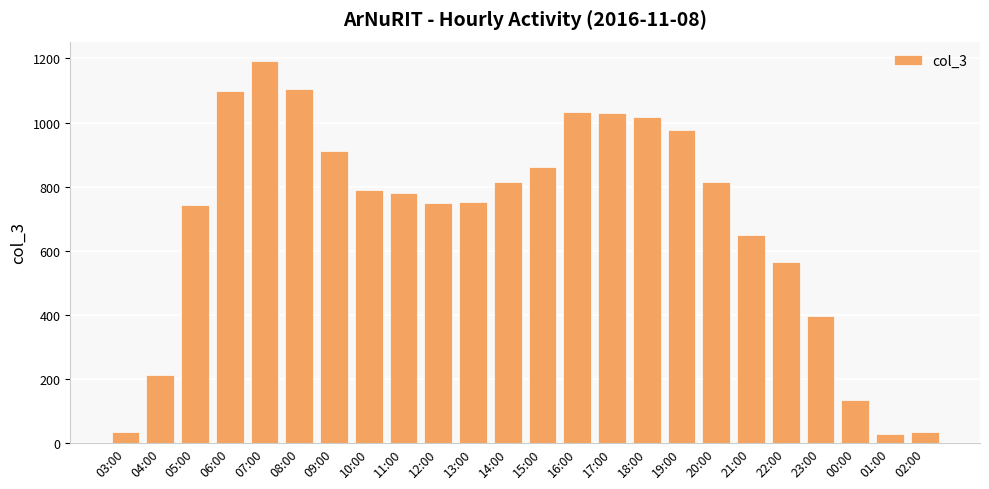

Is it true that the value at 11:00 is 1391?

False